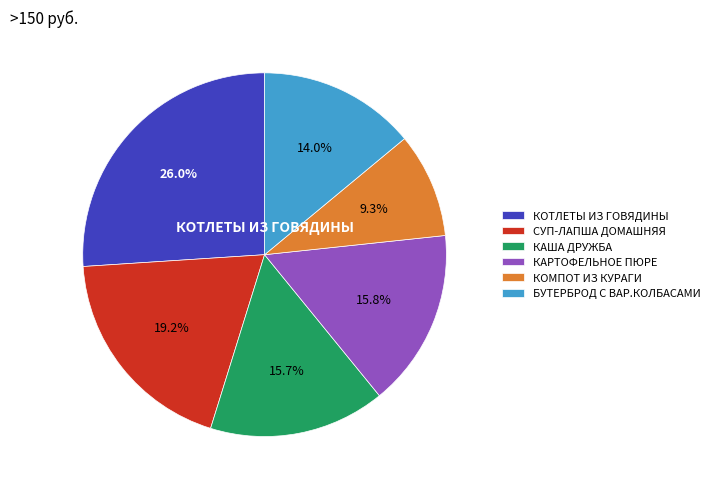

Count the number of slices in the pie.

6